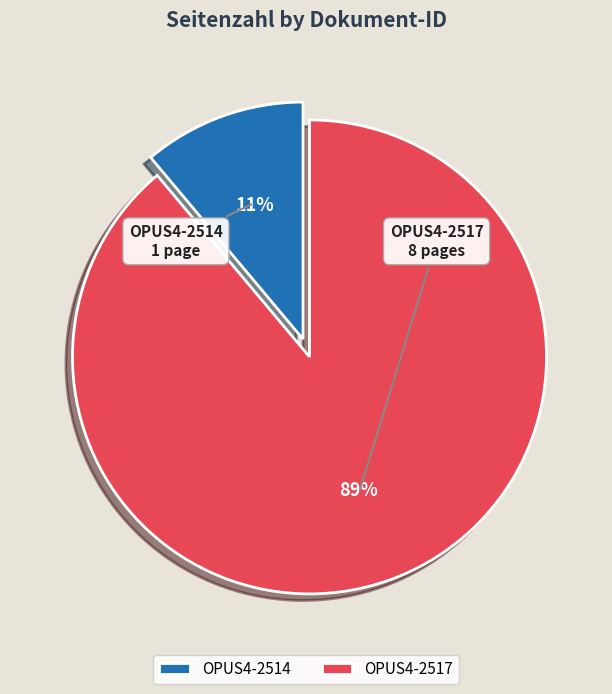

Count the number of slices in the pie.

2